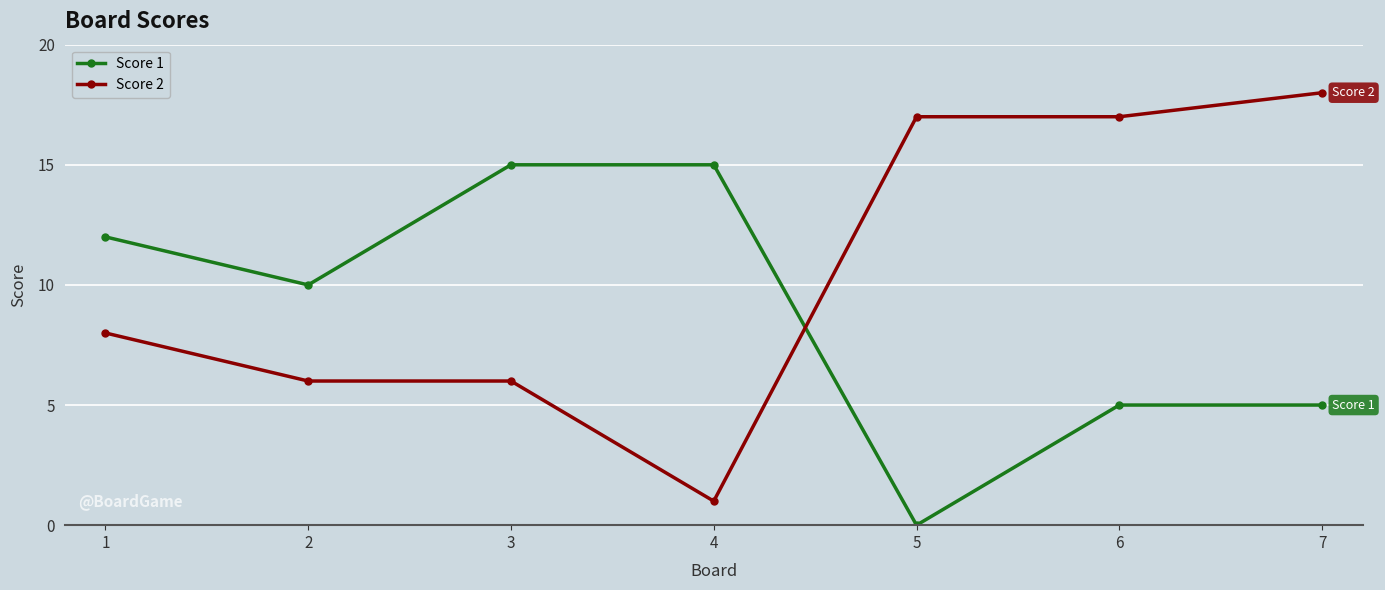

How many series are shown in this chart?

2